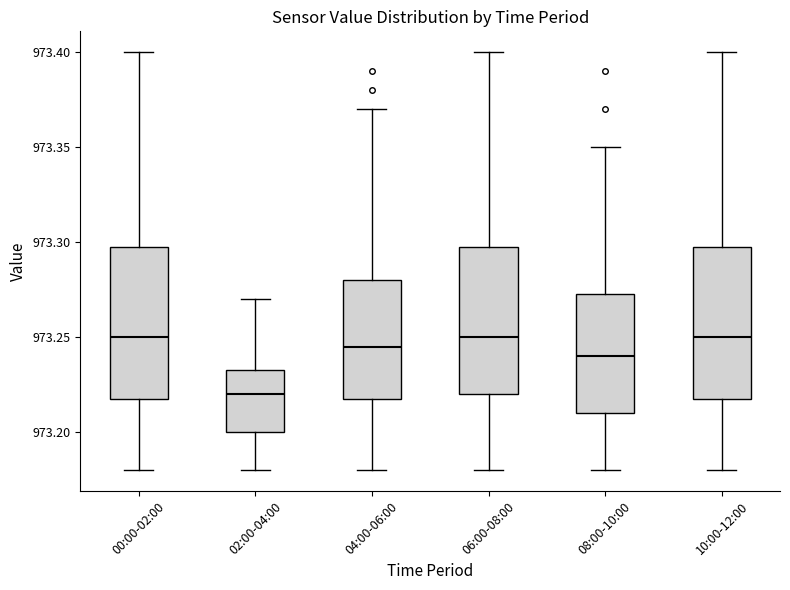

Reading left to right, read every box against the y-axis: the position of its median line, the range the box covers, and the ends of its whiskers. The values are not printed on the chart, so give them approximately, as read against the axis.

00:00-02:00: median 973.250, box 973.220 to 973.300, whiskers 973.180 to 973.400
02:00-04:00: median 973.220, box 973.200 to 973.235, whiskers 973.180 to 973.270
04:00-06:00: median 973.245, box 973.220 to 973.280, whiskers 973.180 to 973.370
06:00-08:00: median 973.250, box 973.220 to 973.300, whiskers 973.180 to 973.400
08:00-10:00: median 973.240, box 973.210 to 973.275, whiskers 973.180 to 973.350
10:00-12:00: median 973.250, box 973.220 to 973.300, whiskers 973.180 to 973.400